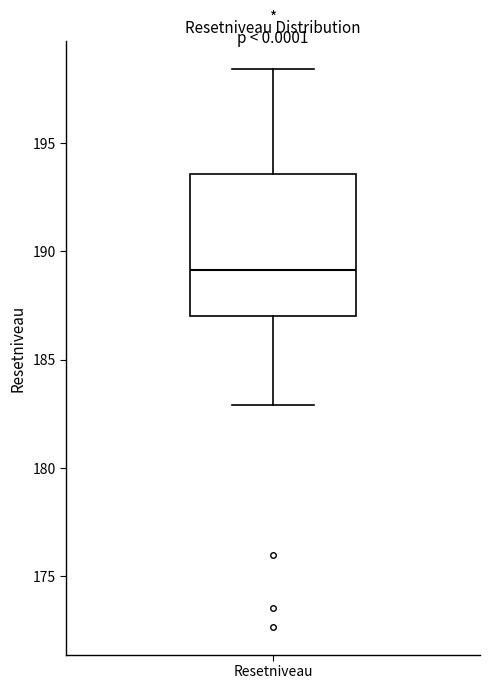

Read this box plot against the y-axis: the position of the median line, the range covered by the box, and the ends of both whiskers. The values are not printed on the chart, so give them approximately, as read against the axis.

median 189.0, box 187.0 to 193.5, whiskers 183.0 to 198.5